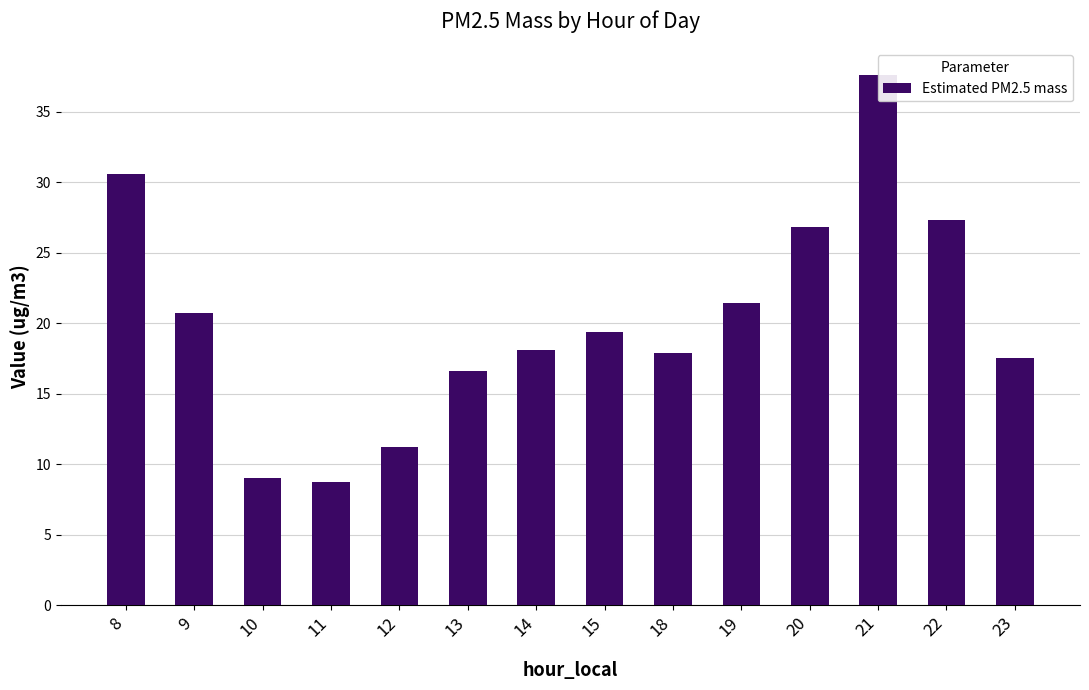

Rank the categories by value from lowest to highest.

11, 10, 12, 13, 23, 18, 14, 15, 9, 19, 20, 22, 8, 21